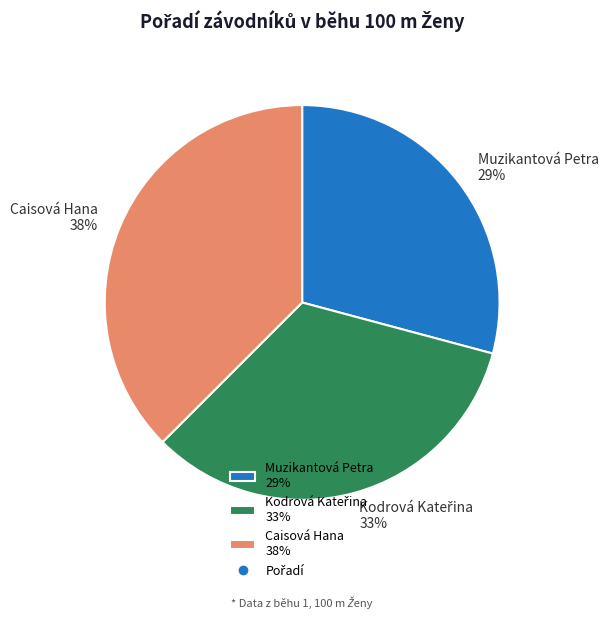

How many segments does this pie chart have?

3